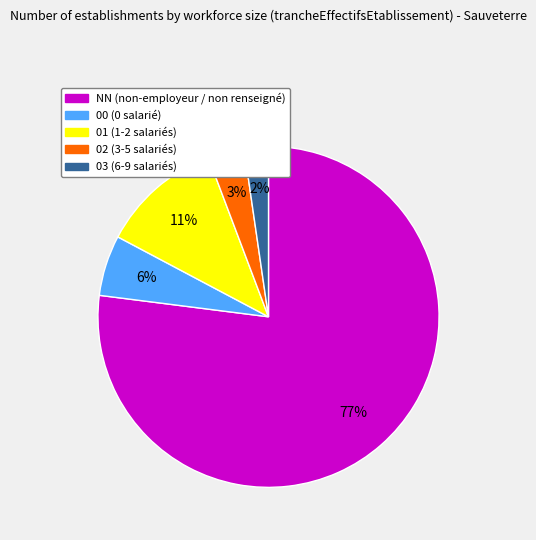

How many segments does this pie chart have?

5